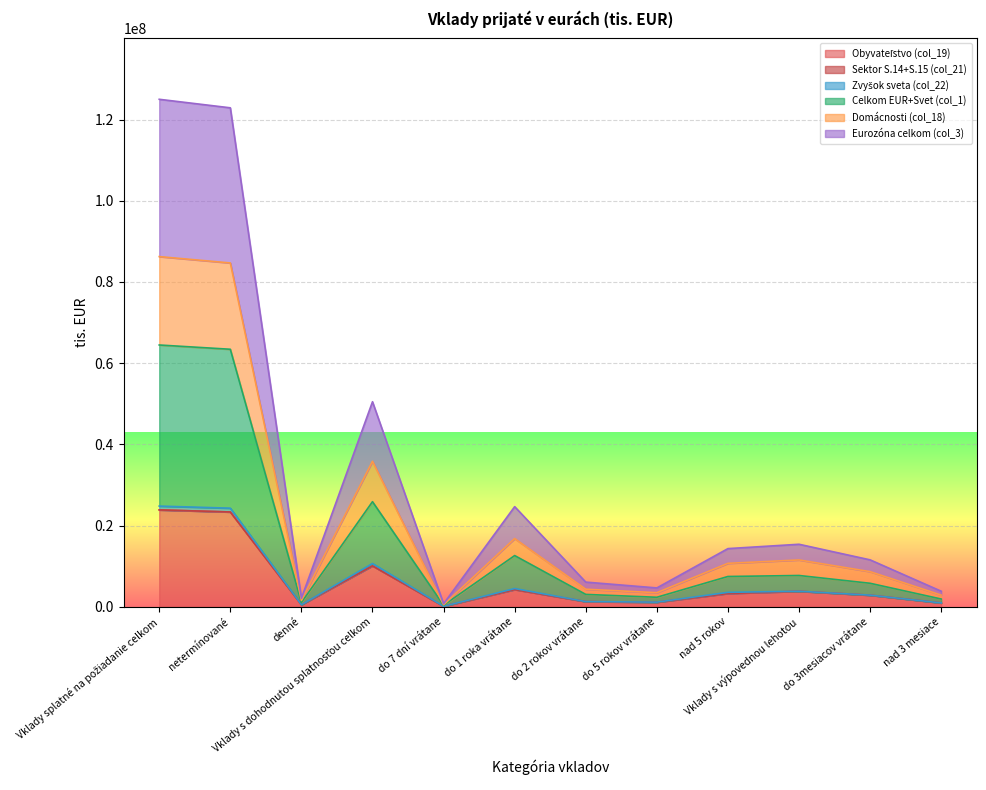

Count the number of categories in the chart.

12